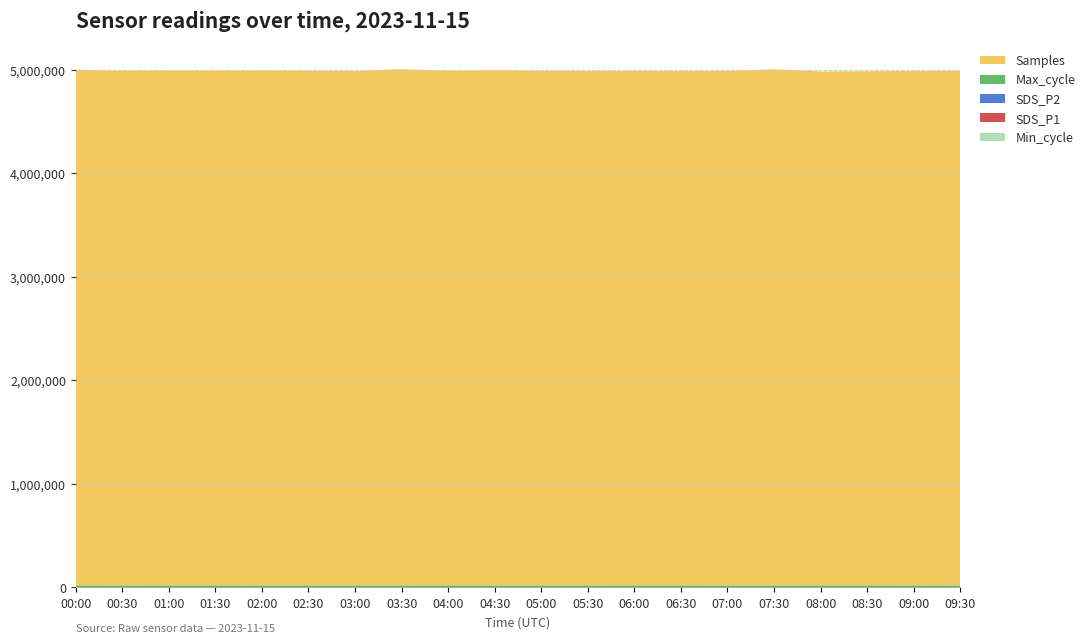

Reading left to right, what are all the values shown in this chart?

Samples: 00:00=4980147.0	00:30=4970727.0	01:00=4972931.0	01:30=4970696.0	02:00=4971836.0	02:30=4970378.0	03:00=4968229.0	03:30=4986429.0	04:00=4970349.0	04:30=4974862.0	05:00=4969638.0	05:30=4969226.0	06:00=4968713.0	06:30=4968314.0	07:00=4967971.0	07:30=4984848.0	08:00=4963744.0	08:30=4966240.0	09:00=4968457.0	09:30=4969349.0
Max_cycle: 00:00=20115.0	00:30=20047.0	01:00=20114.0	01:30=20265.0	02:00=20051.0	02:30=20077.0	03:00=20054.0	03:30=20082.0	04:00=20323.0	04:30=20049.0	05:00=20057.0	05:30=20055.0	06:00=20118.0	06:30=20061.0	07:00=20147.0	07:30=20142.0	08:00=20067.0	08:30=20120.0	09:00=20042.0	09:30=20149.0
Min_cycle: 00:00=28.0	00:30=28.0	01:00=28.0	01:30=28.0	02:00=28.0	02:30=28.0	03:00=28.0	03:30=28.0	04:00=28.0	04:30=28.0	05:00=28.0	05:30=28.0	06:00=28.0	06:30=28.0	07:00=28.0	07:30=28.0	08:00=29.0	08:30=28.0	09:00=28.0	09:30=28.0
SDS_P1: 00:00=0.0	00:30=0.0	01:00=0.0	01:30=0.0	02:00=0.0	02:30=0.0	03:00=0.1	03:30=0.0	04:00=0.0	04:30=0.0	05:00=0.0	05:30=0.0	06:00=0.0	06:30=0.0	07:00=0.0	07:30=0.0	08:00=0.0	08:30=0.0	09:00=0.0	09:30=0.0
SDS_P2: 00:00=0.0	00:30=0.0	01:00=0.0	01:30=0.0	02:00=0.0	02:30=0.0	03:00=0.1	03:30=0.0	04:00=0.0	04:30=0.0	05:00=0.0	05:30=0.0	06:00=0.0	06:30=0.0	07:00=0.0	07:30=0.0	08:00=0.0	08:30=0.0	09:00=0.0	09:30=0.0